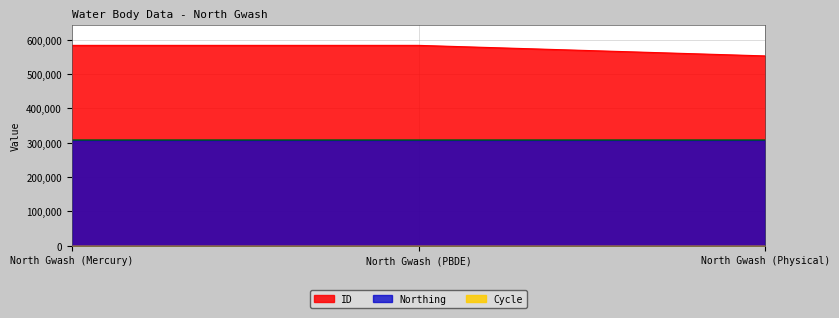

At how many categories does at least one series exceed 91683?

3